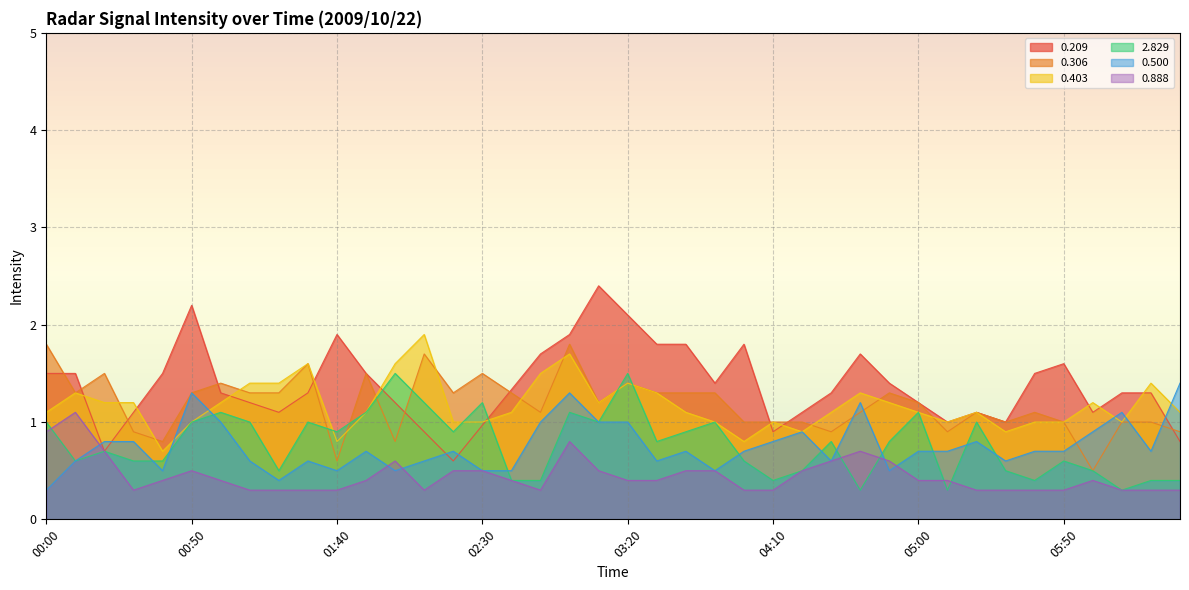

How many lines are shown in the chart?

6